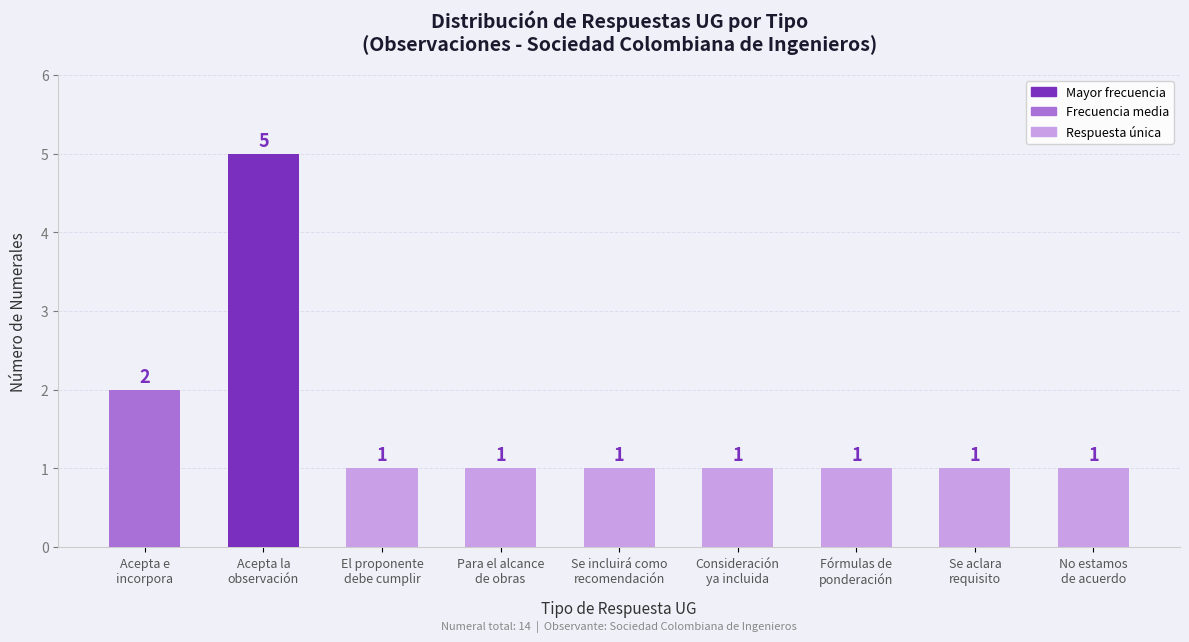

How many bars are there in total?

9